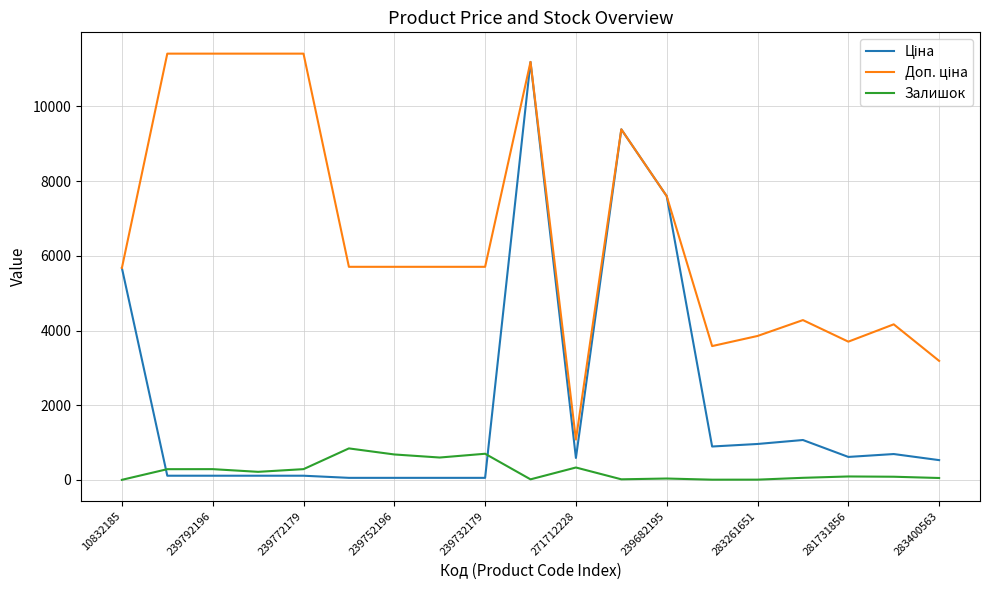

What is the sum of all Залишок values?

4639.0